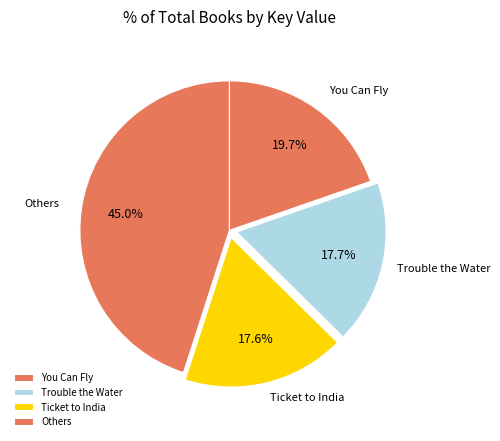

What is the largest slice in the pie chart?

Others